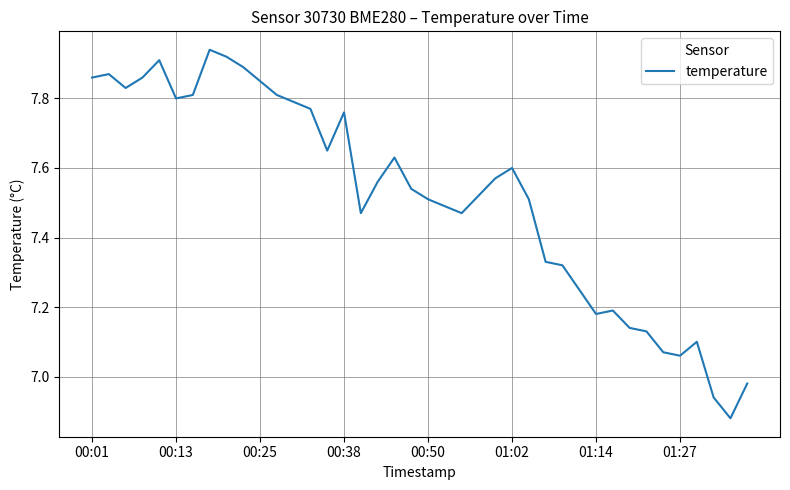

Does the chart display data point markers on the line(s)?

No